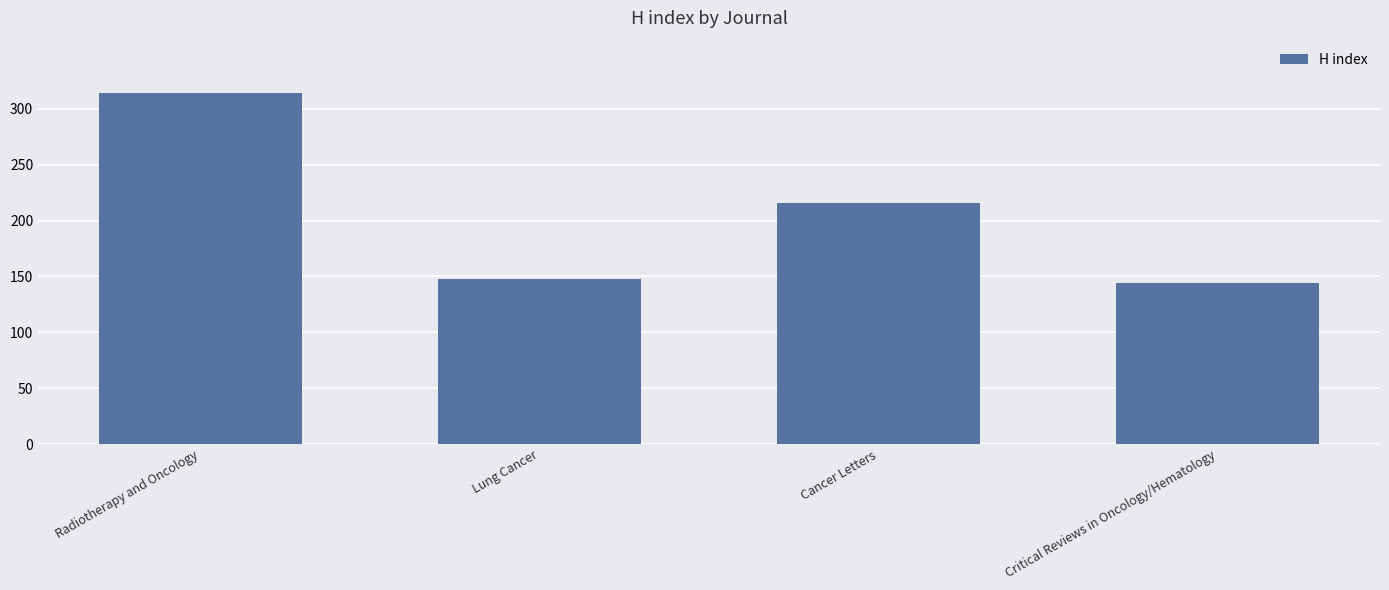

True or false: the data shows 314 at Radiotherapy and Oncology.

True